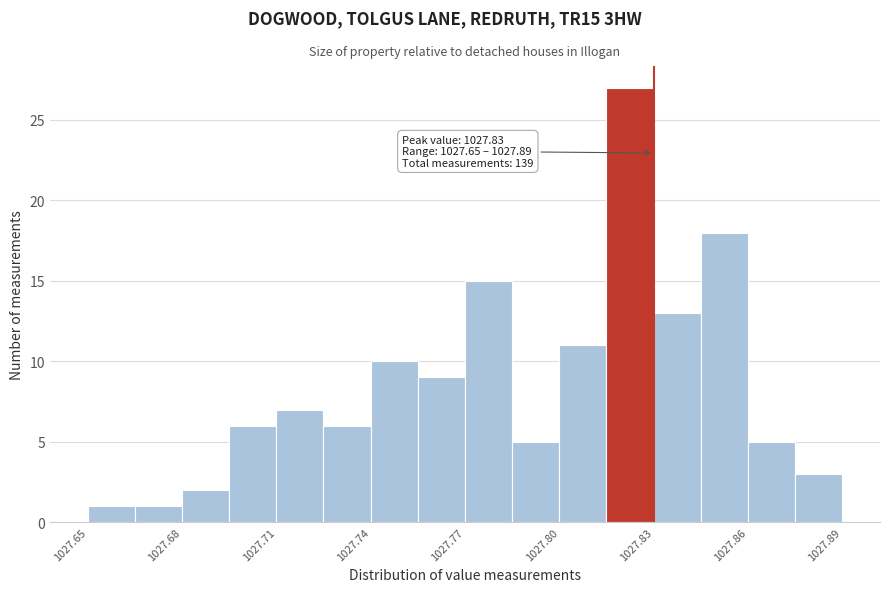

Read against the x-axis, roughly where is the centre of the tallest bar?

1027.825